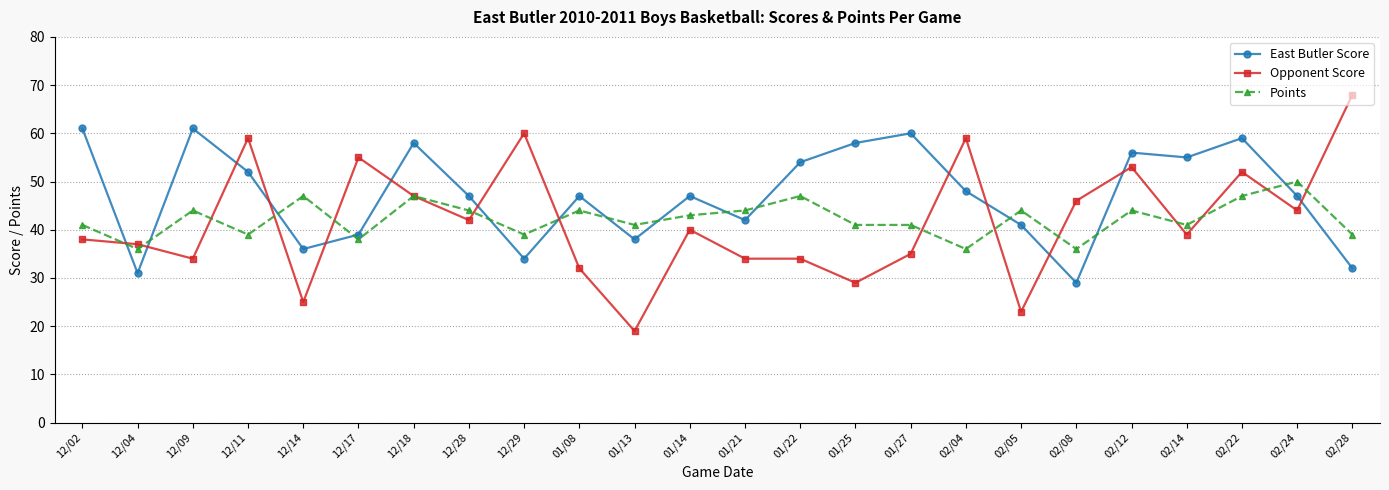

List the series in order of their peak value, lowest first.

Points, East Butler Score, Opponent Score